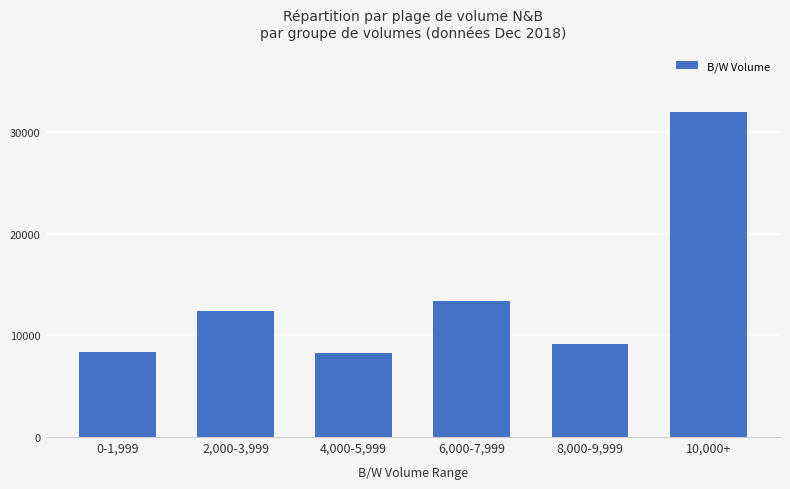

Which category has the highest value across all series?

10,000+